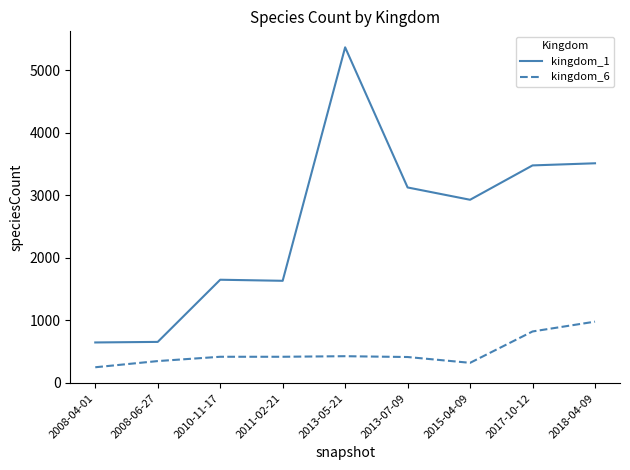

Between 2008-04-01 and 2008-06-27, which series saw the biggest shift?

kingdom_6